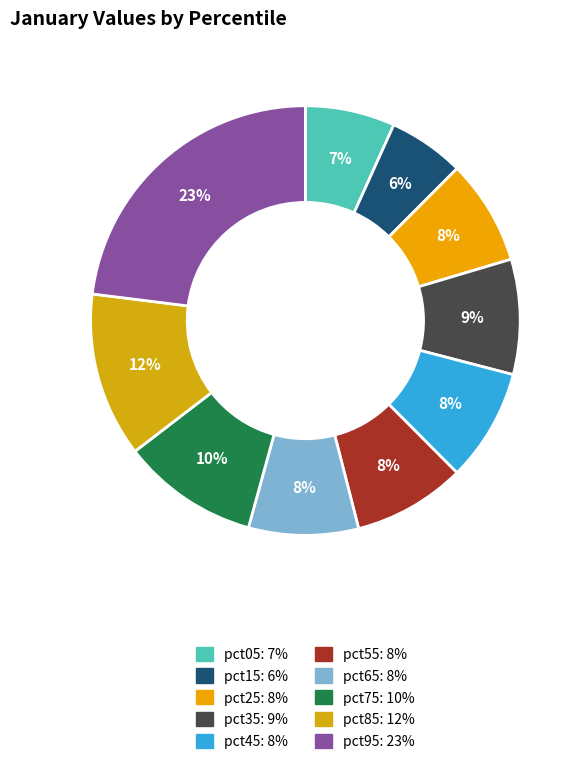

Which category has the biggest portion of the pie?

pct95